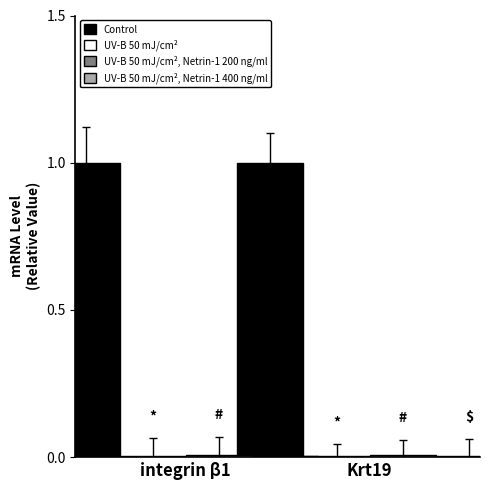

At Krt19, list the series in order from largest to smallest.

Control, UV-B 50 mJ/cm², Netrin-1 200 ng/ml, UV-B 50 mJ/cm², UV-B 50 mJ/cm², Netrin-1 400 ng/ml